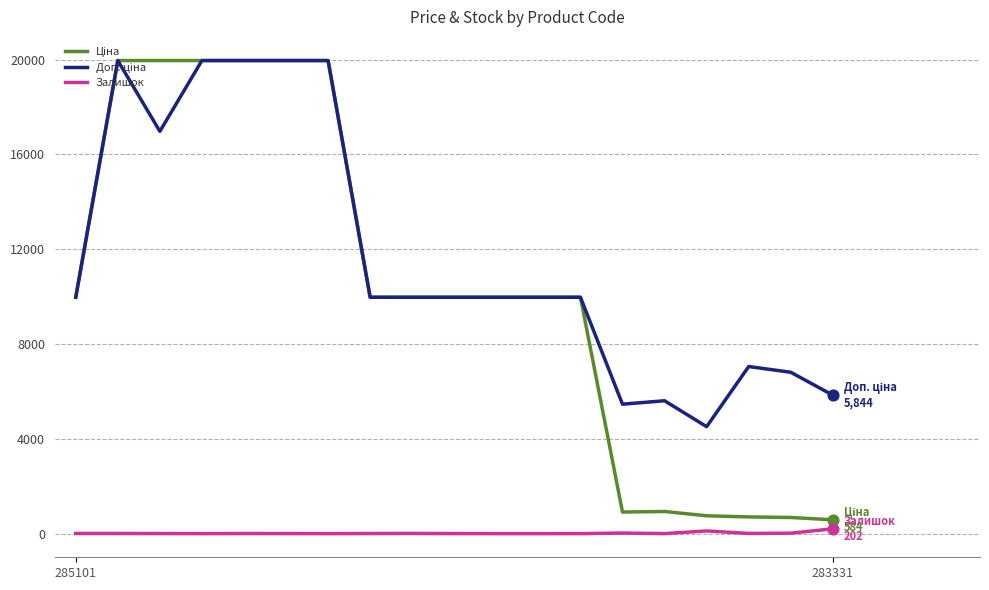

What is the greatest value displayed?

19964.2